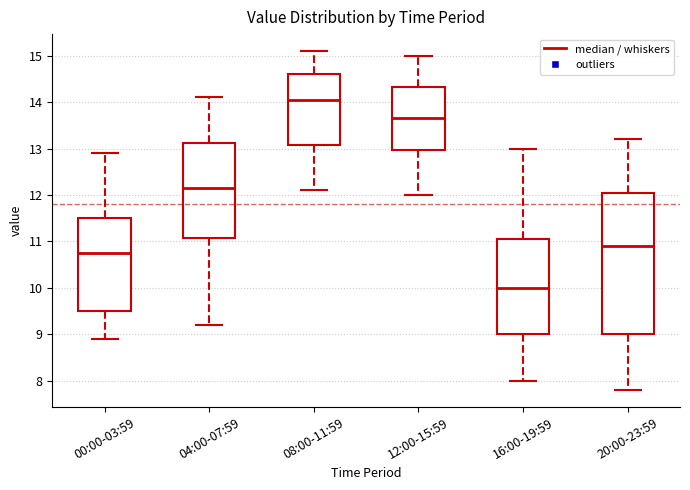

Which box's median line is the lowest?

16:00-19:59